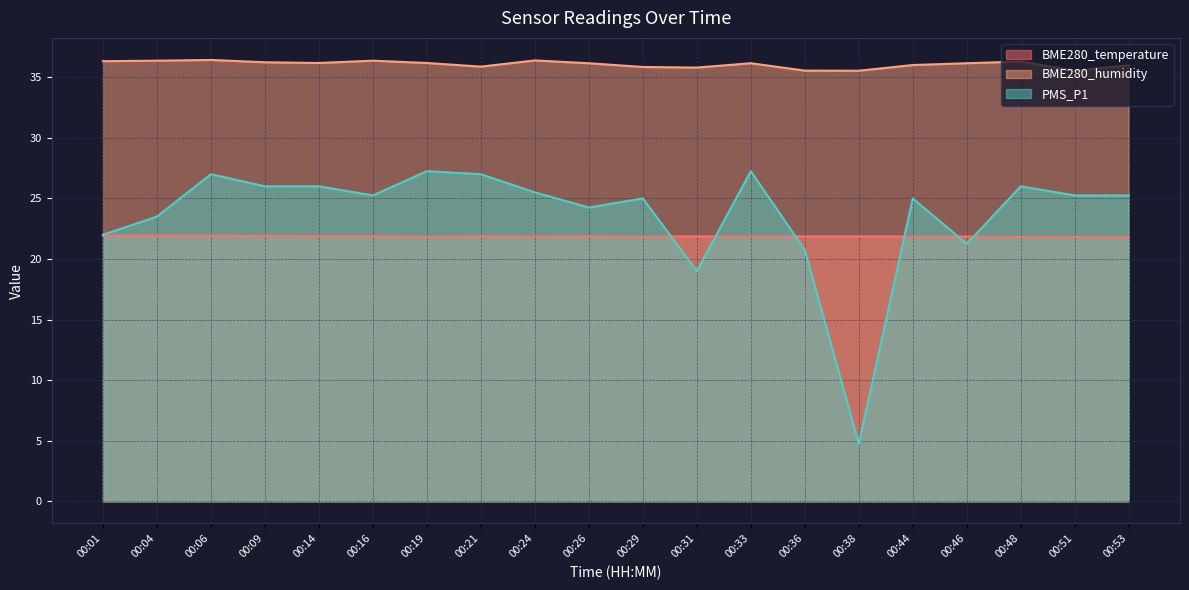

True or false: BME280_temperature has more than 0 interior local peaks.

True